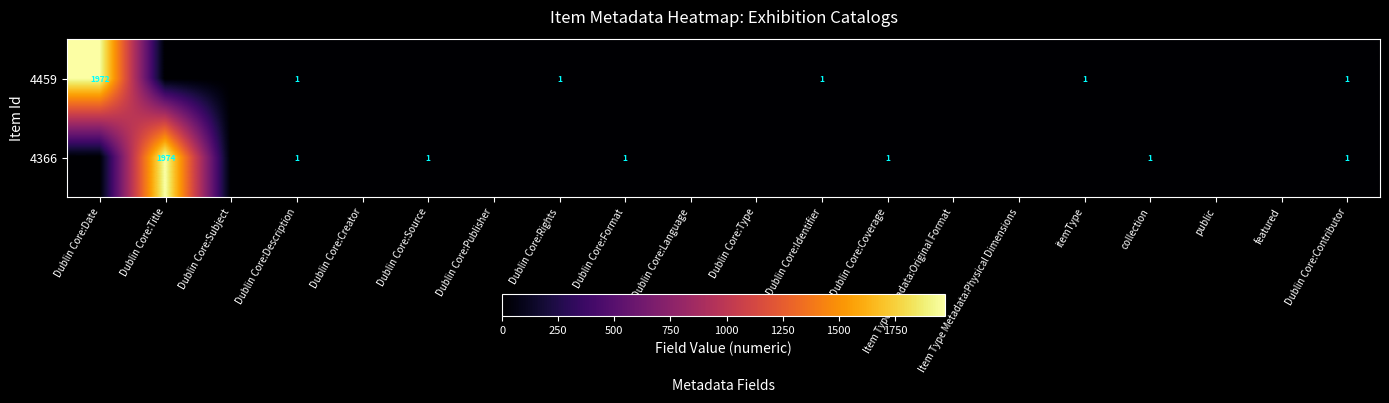

Count the number of categories in the chart.

20